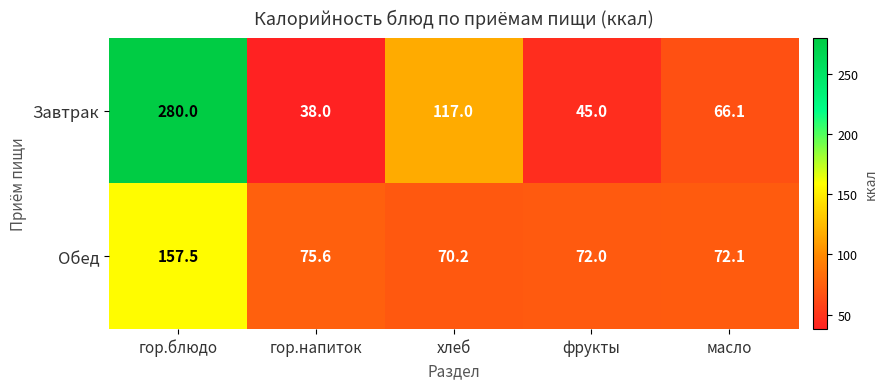

Is it true that Обед equals 35.9 at фрукты?

False